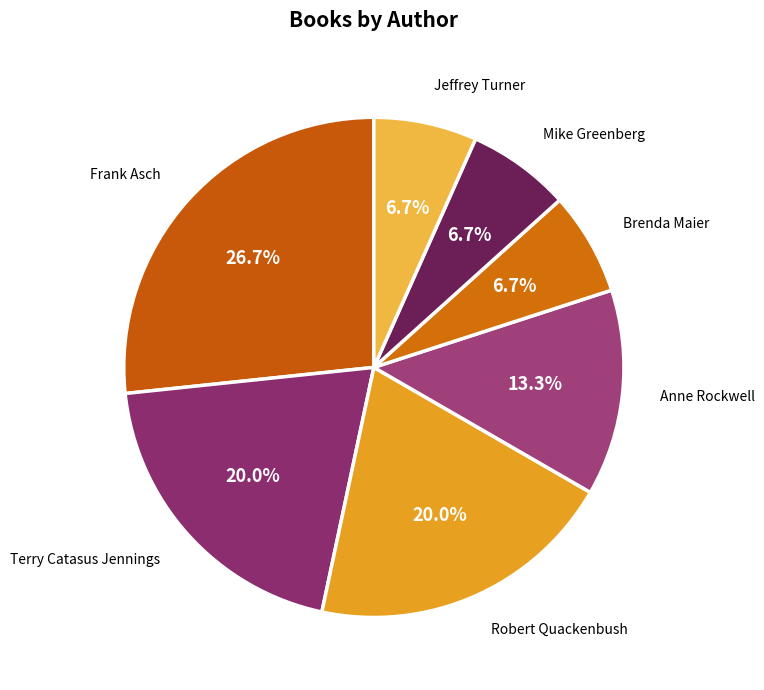

Is Anne Rockwell the majority of the pie?

No